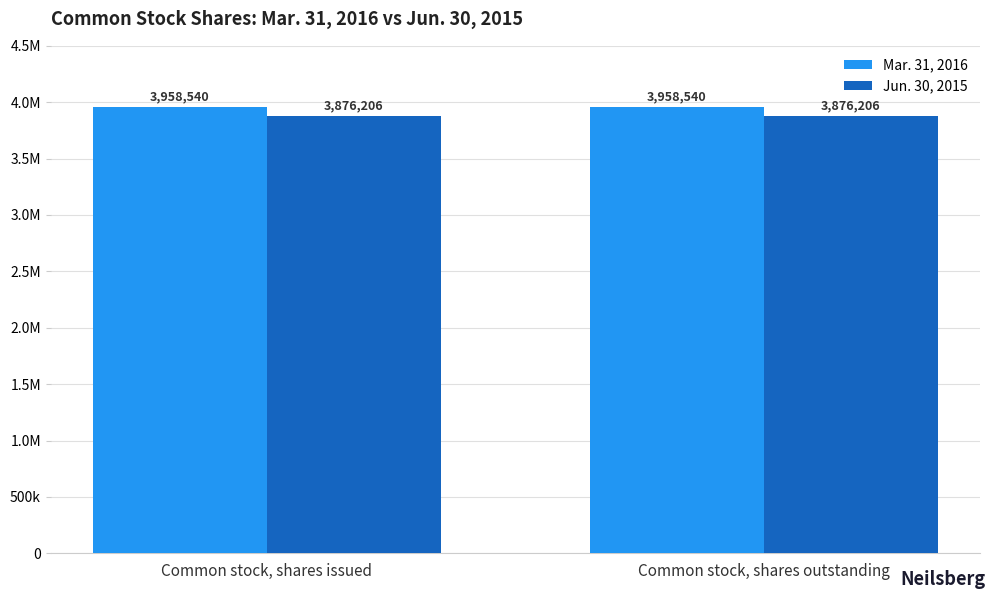

Are the bars grouped side by side (vs. stacked)?

Yes